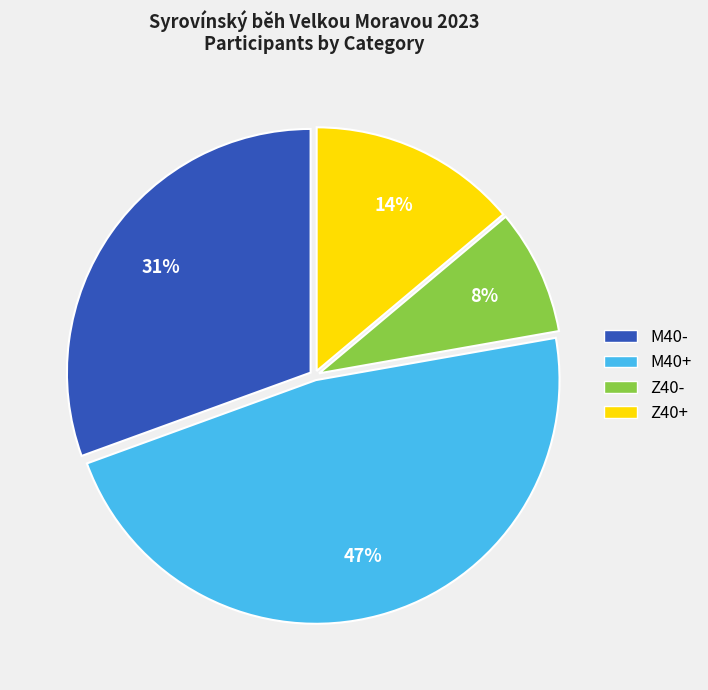

To the nearest percent, what is the difference between the Z40+ and M40- slice percentages?

17%